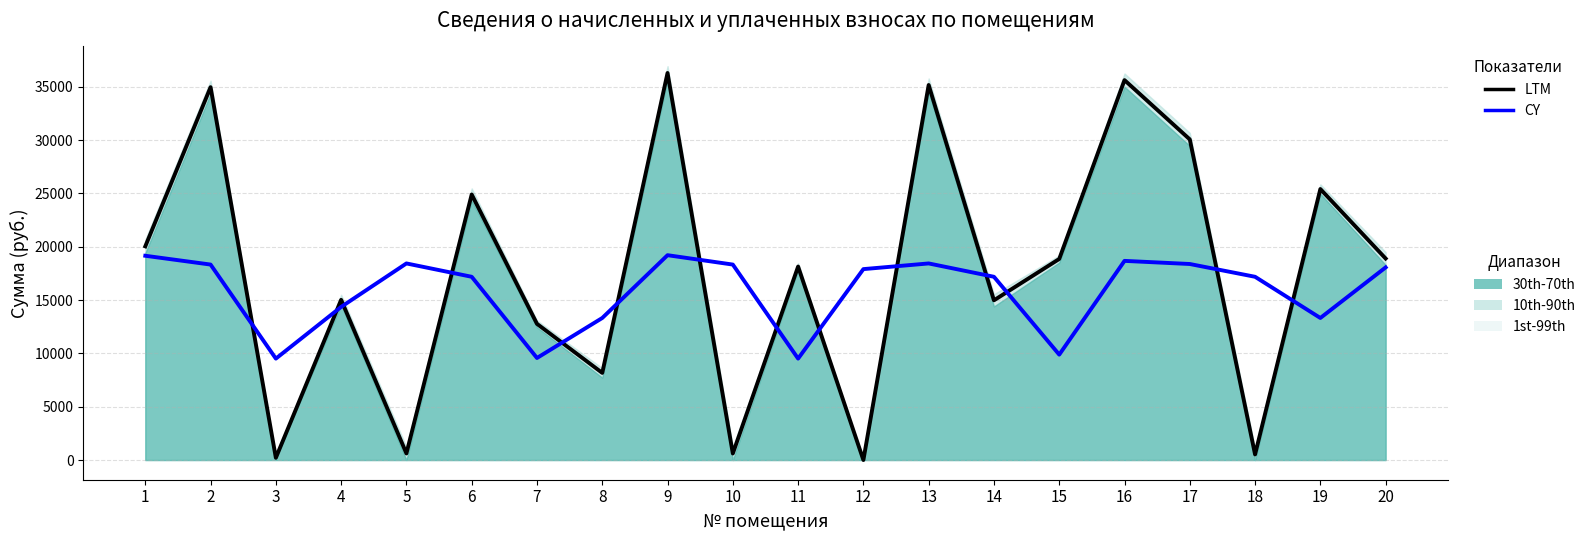

How many data points in LTM are above 18854?

10